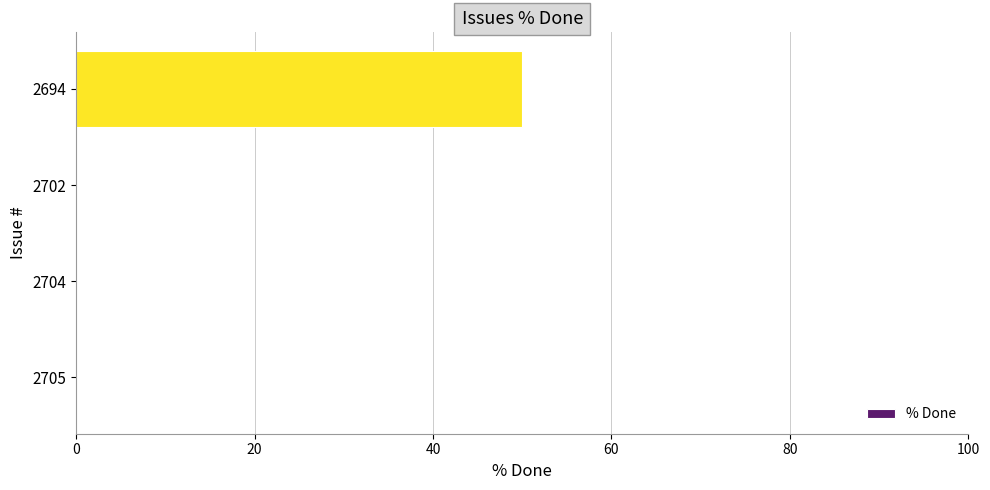

Is it true that the value at 2704 is 0?

True